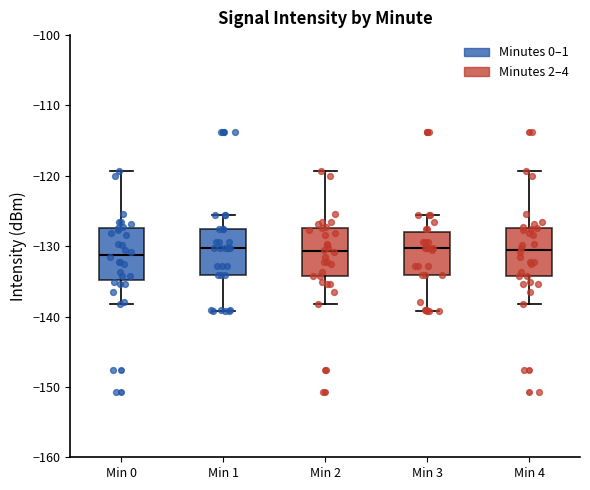

Reading left to right, read every box against the y-axis: the position of its median line, the range the box covers, and the ends of its whiskers. The values are not printed on the chart, so give them approximately, as read against the axis.

Min 0: median -131, box -135 to -127, whiskers -138 to -119
Min 1: median -130, box -134 to -128, whiskers -139 to -126
Min 2: median -131, box -134 to -127, whiskers -138 to -119
Min 3: median -130, box -134 to -128, whiskers -139 to -126
Min 4: median -131, box -134 to -127, whiskers -138 to -119